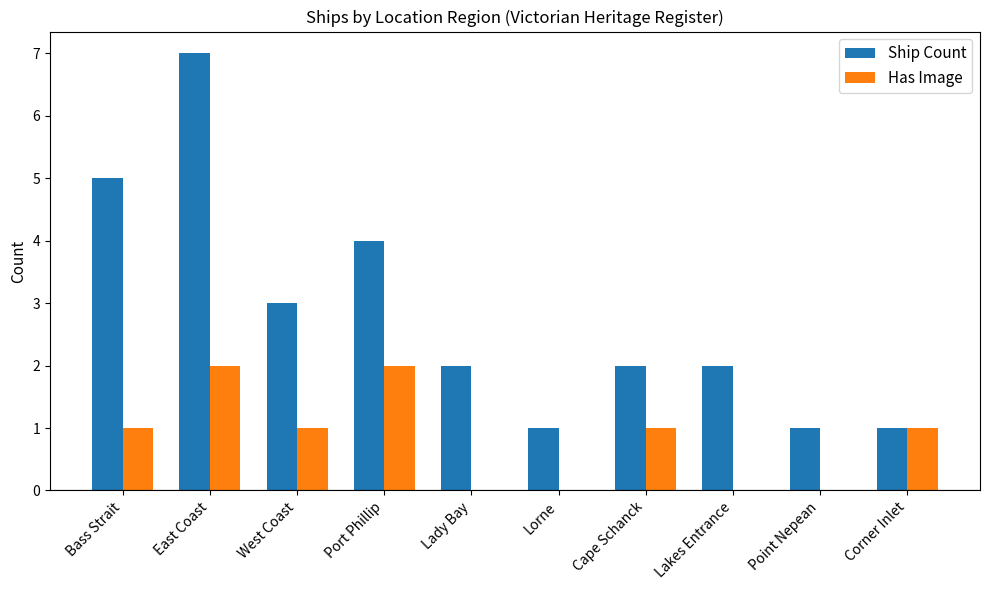

What is the spread (max minus min) of values at Bass Strait?

4